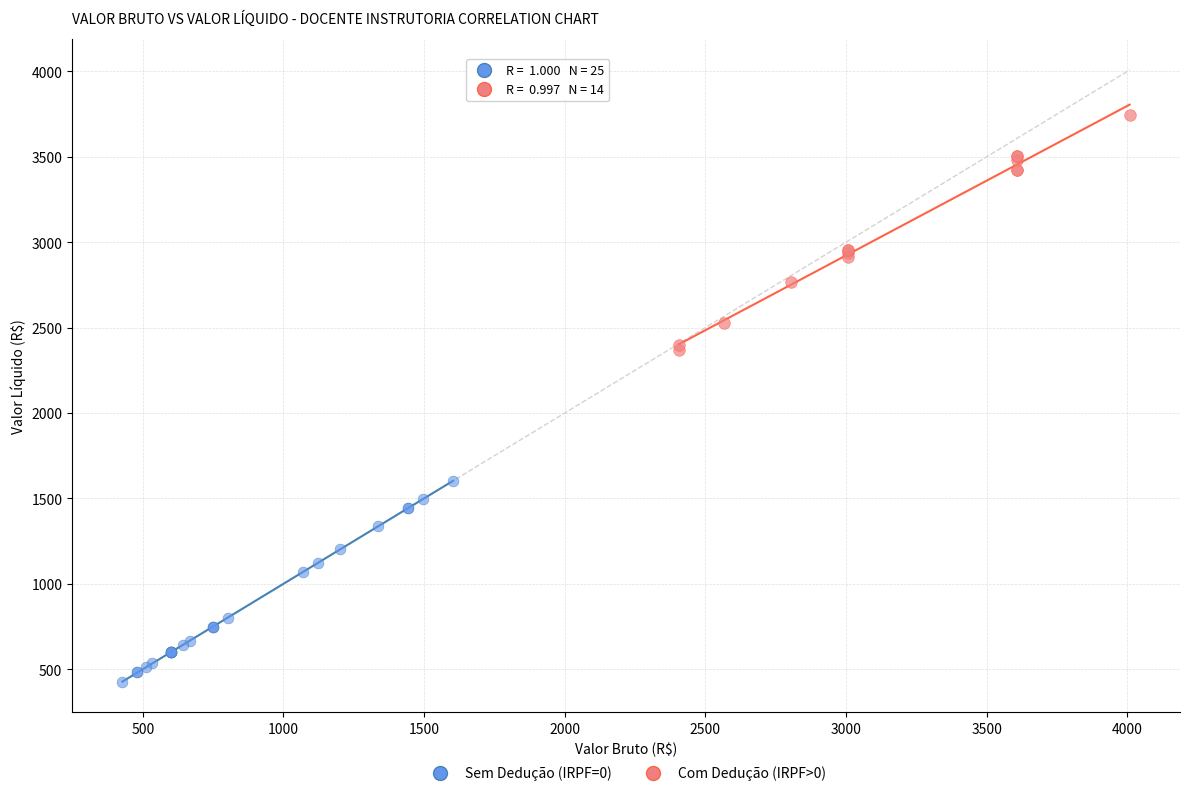

Which series reaches the minimum Y coordinate?

Sem Dedução (IRPF=0)